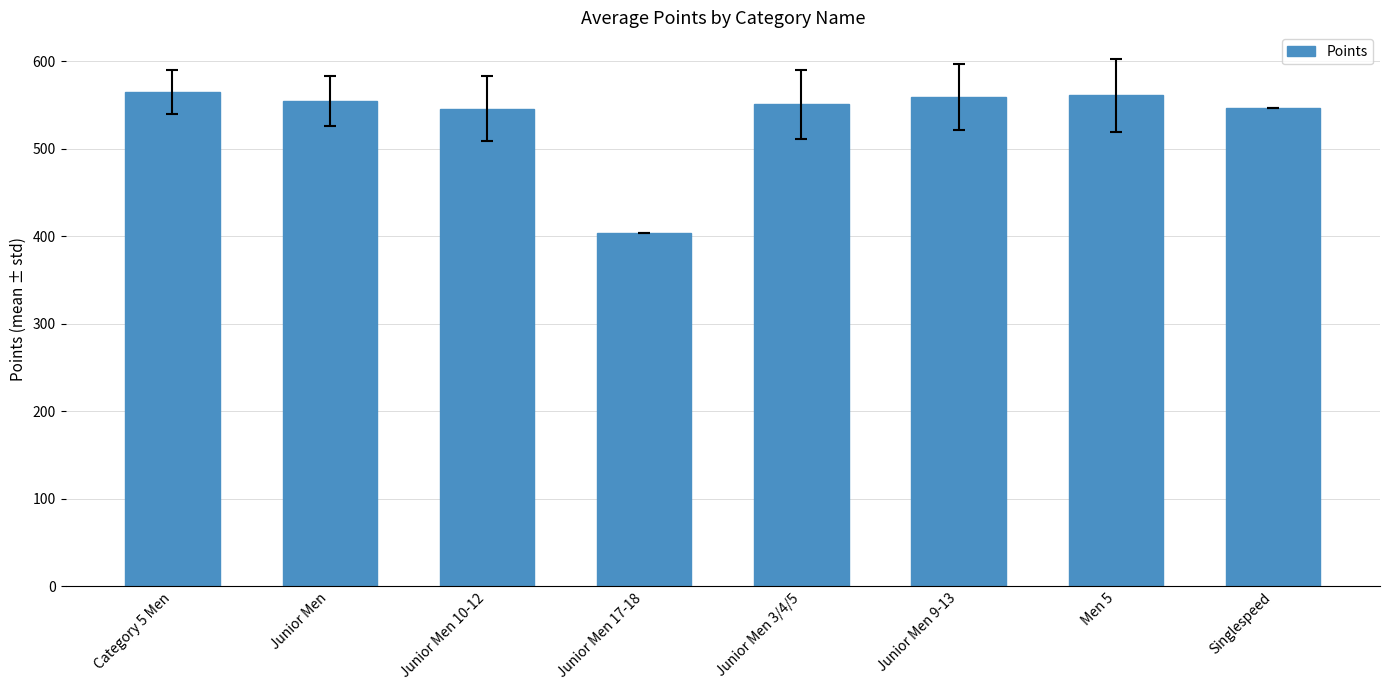

What is the sum of all values?

4286.4